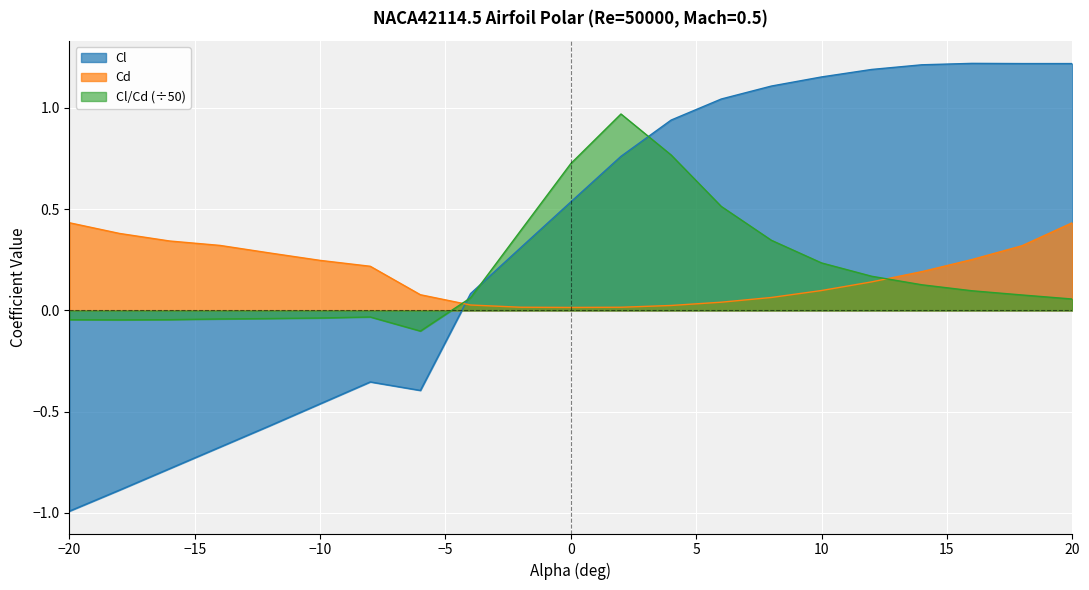

Which category has the lowest value across all series?

−20